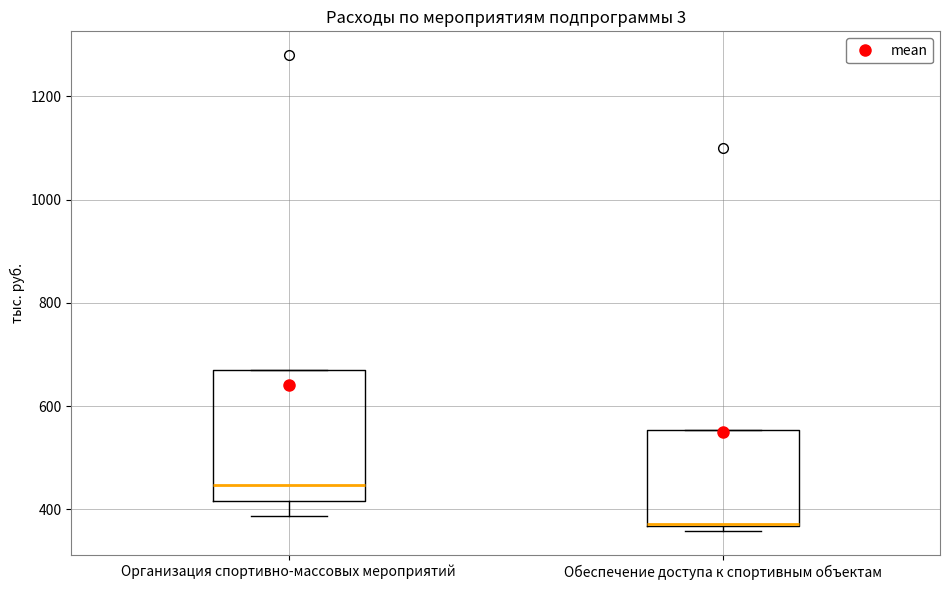

Reading left to right, read every box against the y-axis: the position of its median line, the range the box covers, and the ends of its whiskers. The values are not printed on the chart, so give them approximately, as read against the axis.

Организация спортивно-массовых мероприятий: median 440, box 420 to 680, whiskers 380 to 680
Обеспечение доступа к спортивным объектам: median 380 (drawn on the box's lower edge), box 360 to 560, whiskers 360 (just below the box's lower edge) to 560